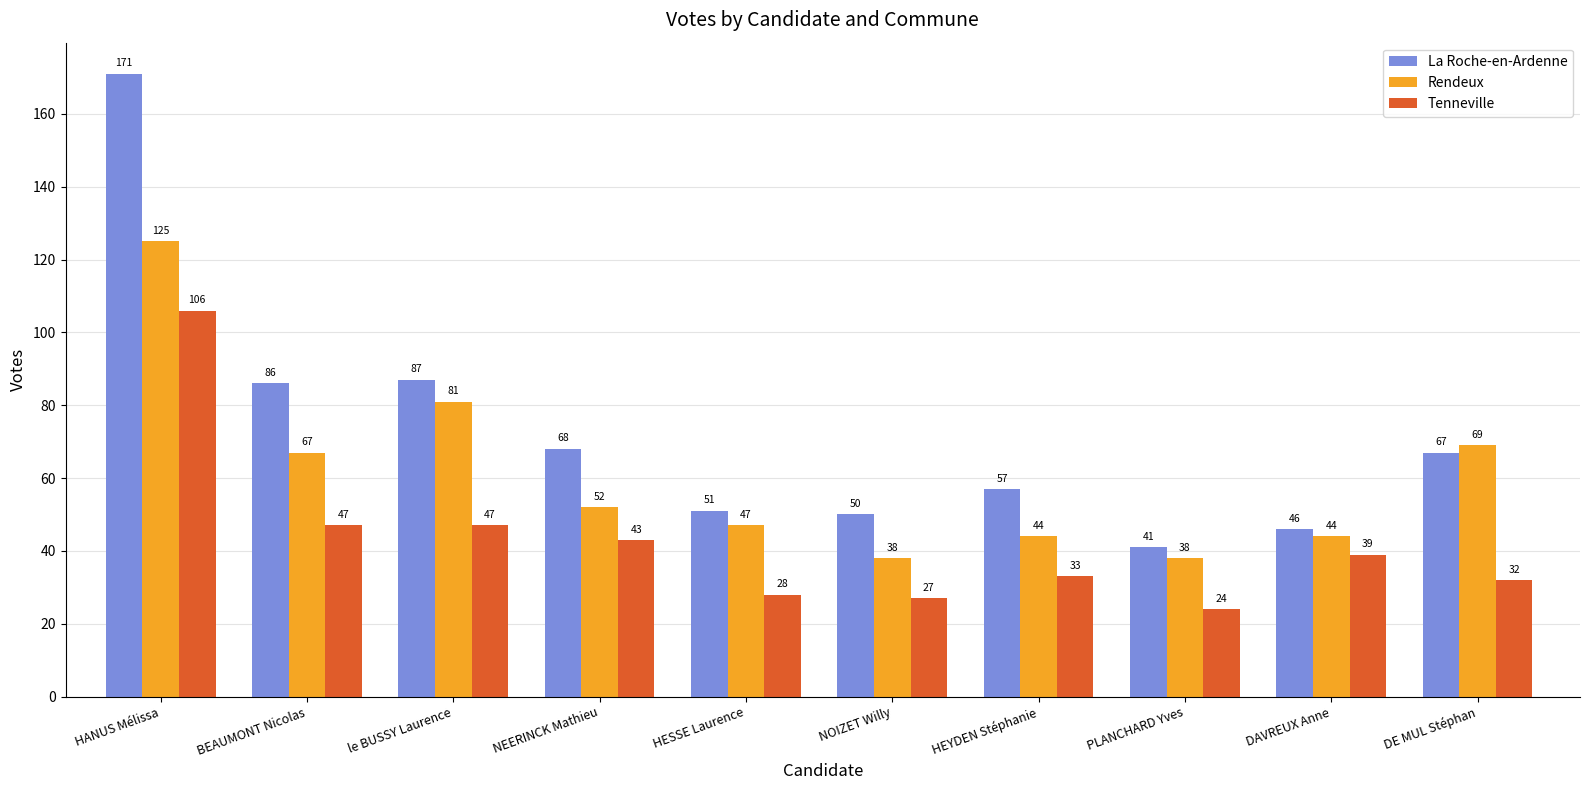

List the series in order of their peak value, highest first.

La Roche-en-Ardenne, Rendeux, Tenneville